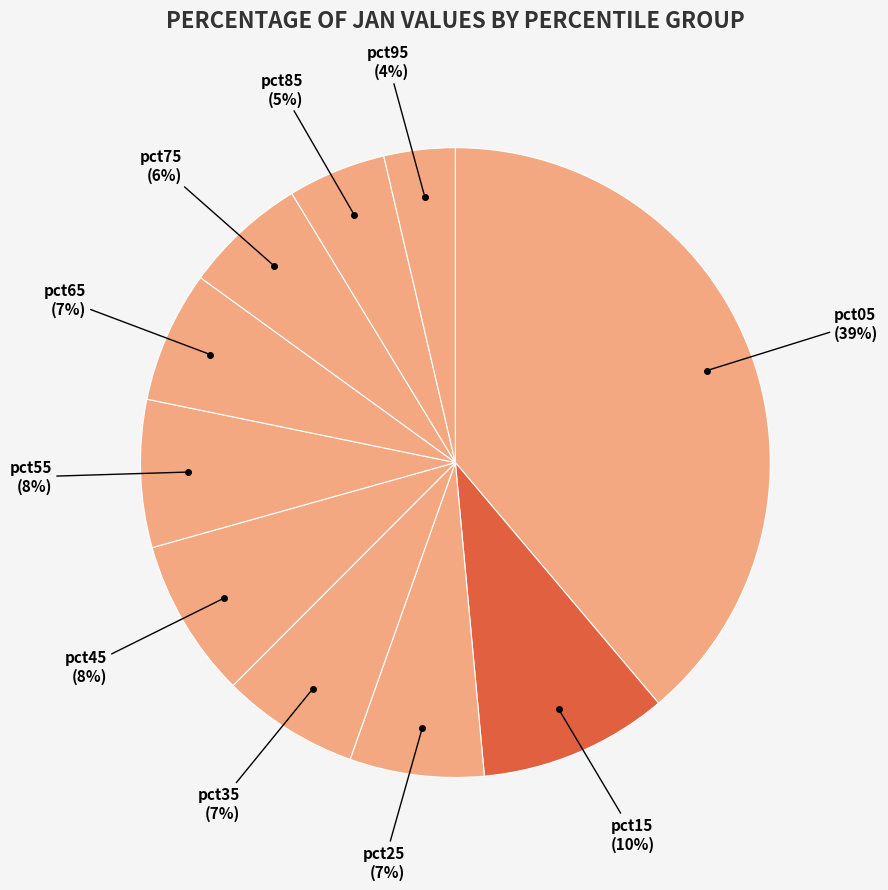

Is it true that pct65 is 7% of the pie?

True